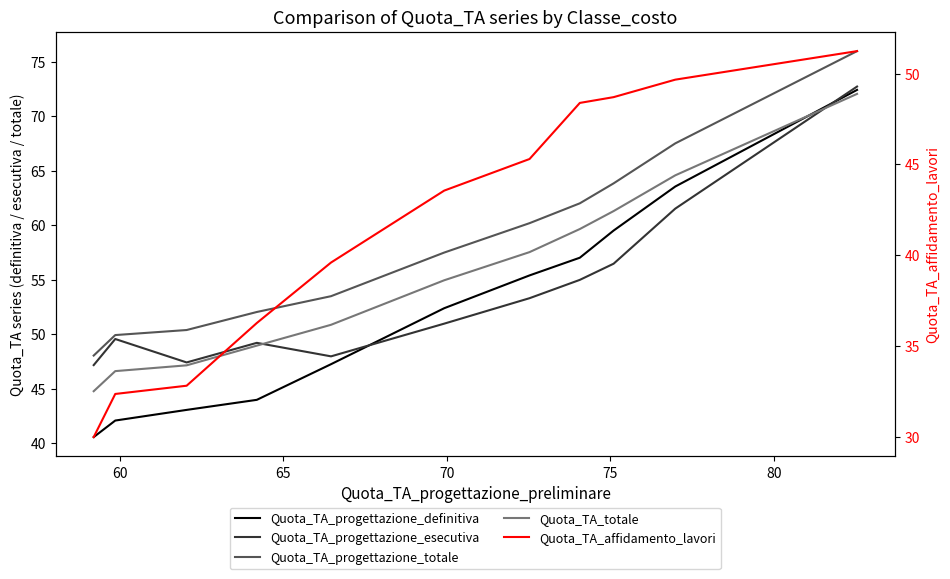

True or false: Quota_TA_affidamento_lavori and Quota_TA_progettazione_totale cross at least once.

False